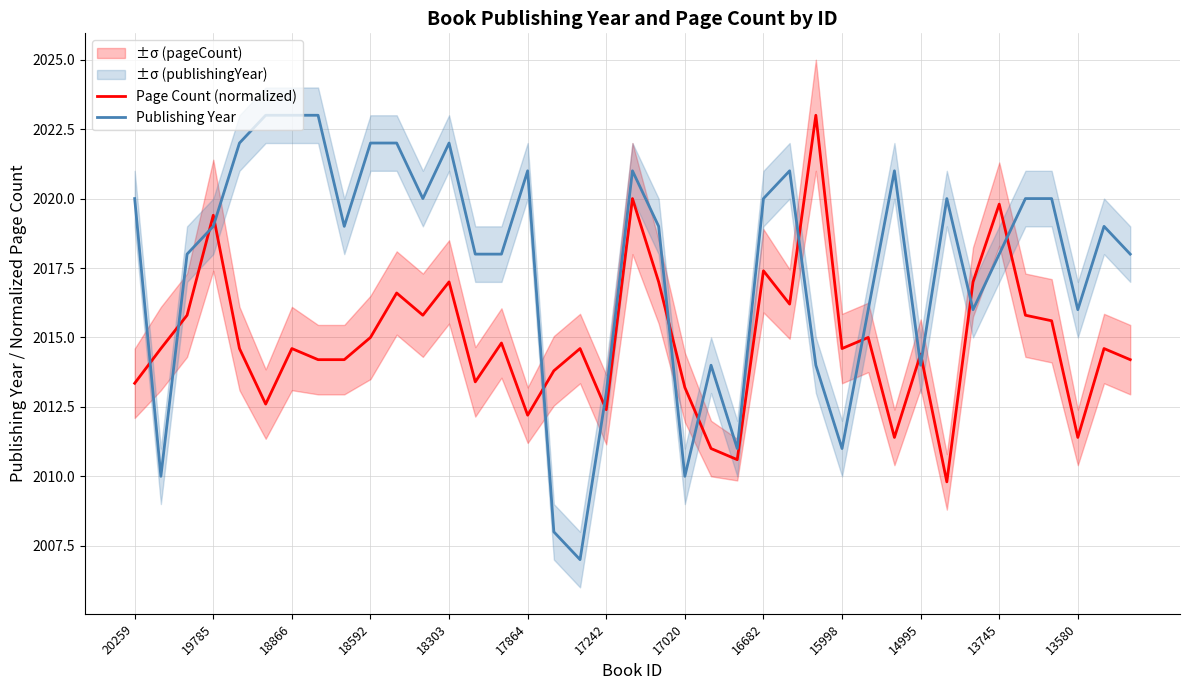

In Publishing Year, how many points are higher than both neighbors (excluding endpoints)?

8